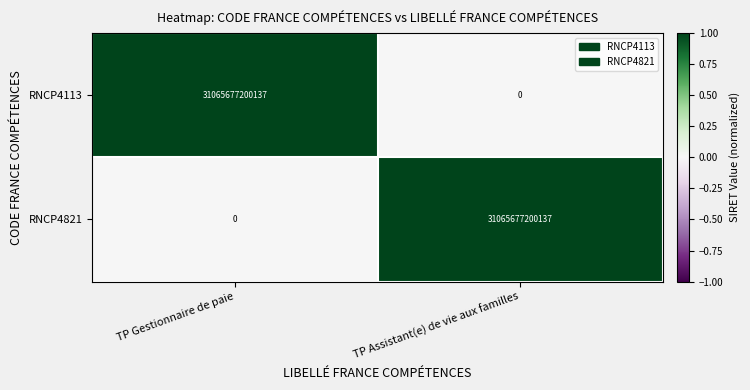

At TP Gestionnaire de paie, list the series in order from smallest to largest.

RNCP4821, RNCP4113